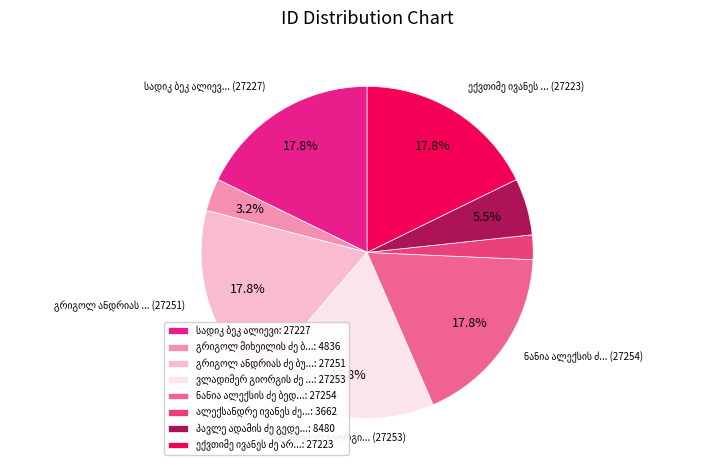

How many slices are in this pie chart?

8